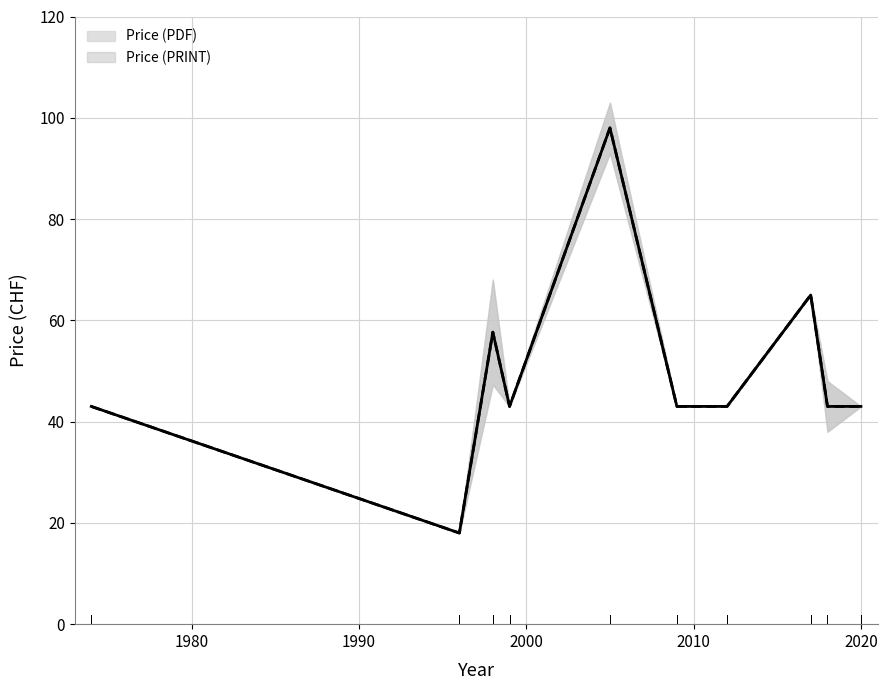

True or false: Price (PRINT) has more than 0 points higher than both neighbors.

True